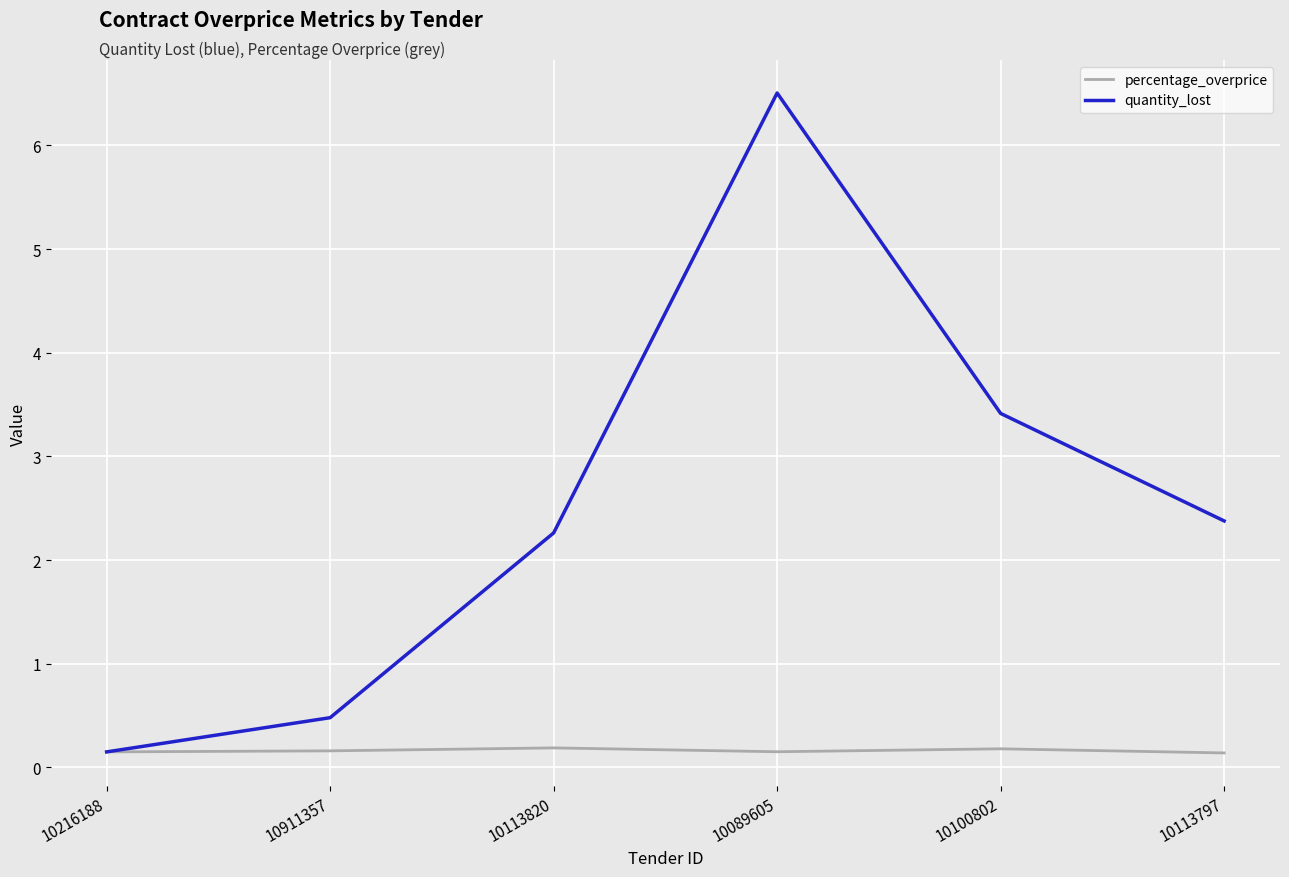

Where does the quantity_lost series first go above 2?

10113820